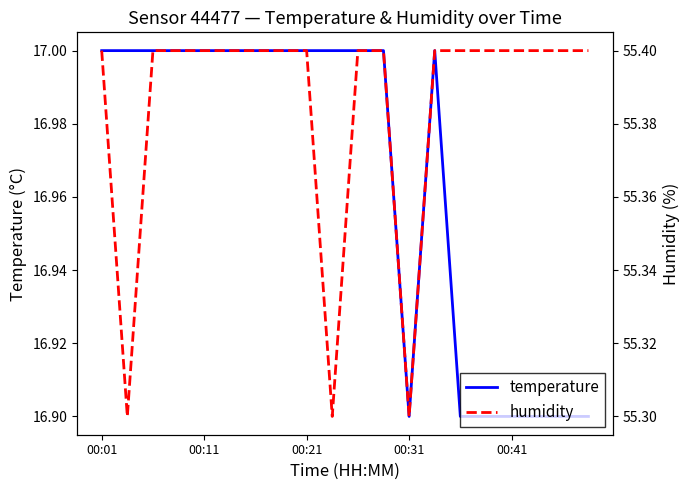

Count the humidity values in the range 55 to 56.

20